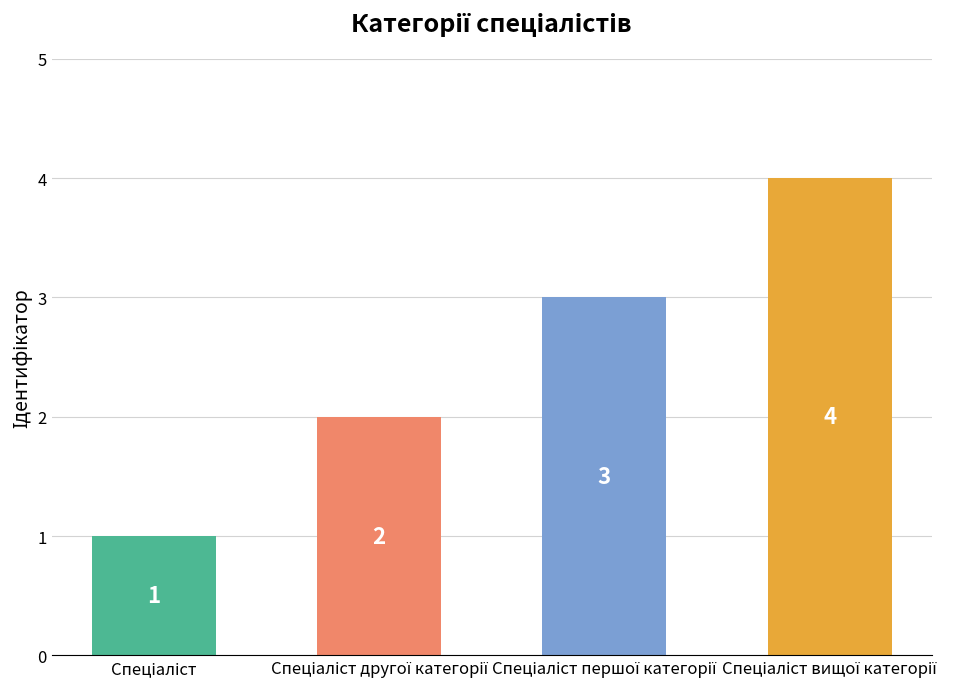

What is the maximum value shown in the chart?

4